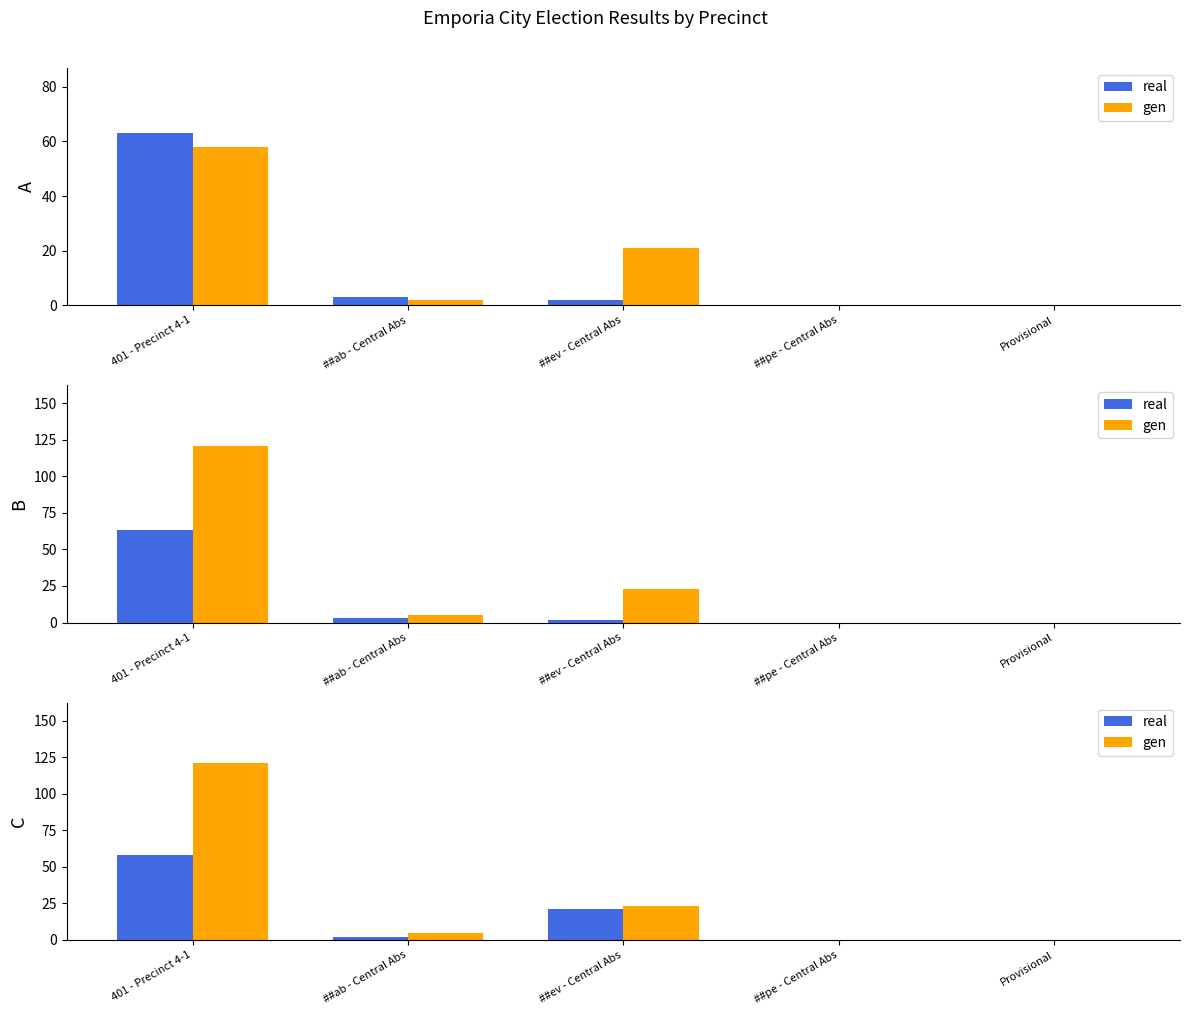

What is the total value across all series at 401 - Precinct 4-1?

179